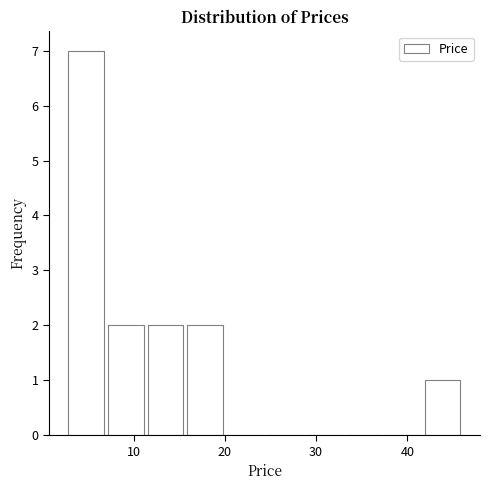

Reading left to right, list every bar in this chart as the range it spans on the x-axis followed by its height. Neither the bar edges nor the heights are printed on the chart, so give them approximately, as read against the axes.

3 to 7: 7
7 to 11: 2
11 to 16: 2
16 to 20: 2
20 to 24: 0
24 to 29: 0
29 to 33: 0
33 to 37: 0
37 to 42: 0
42 to 46: 1